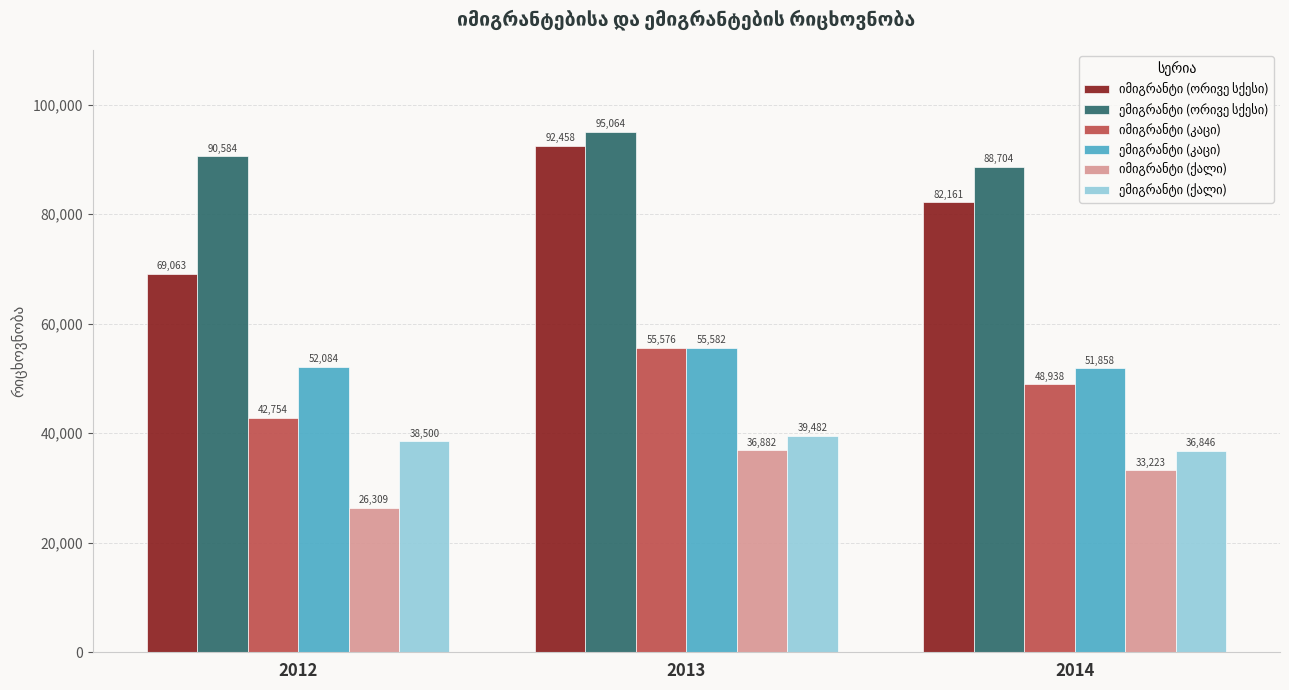

What is the total value across all series at 2014?

341730